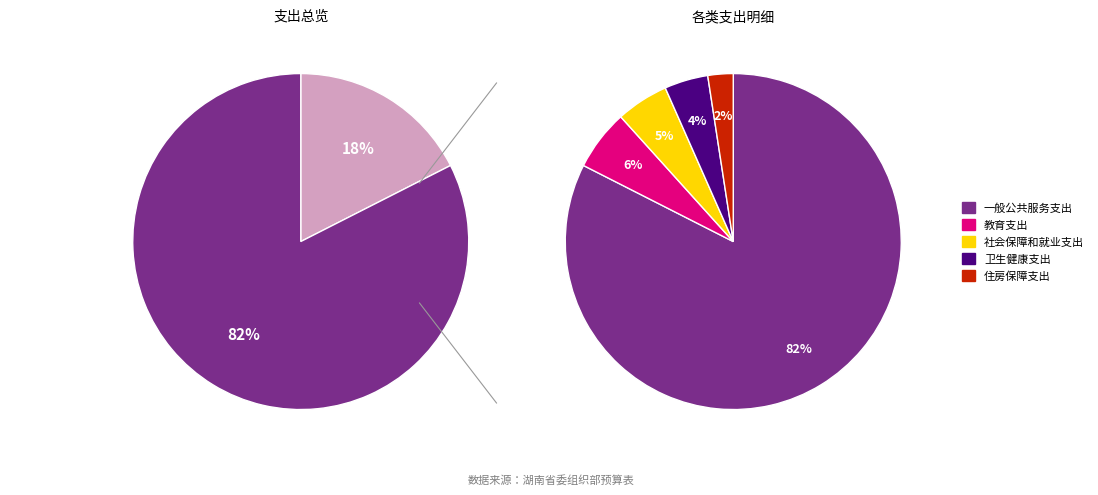

Rank the categories by value from lowest to highest.

住房保障支出, 卫生健康支出, 社会保障和就业支出, 教育支出, 一般公共服务支出